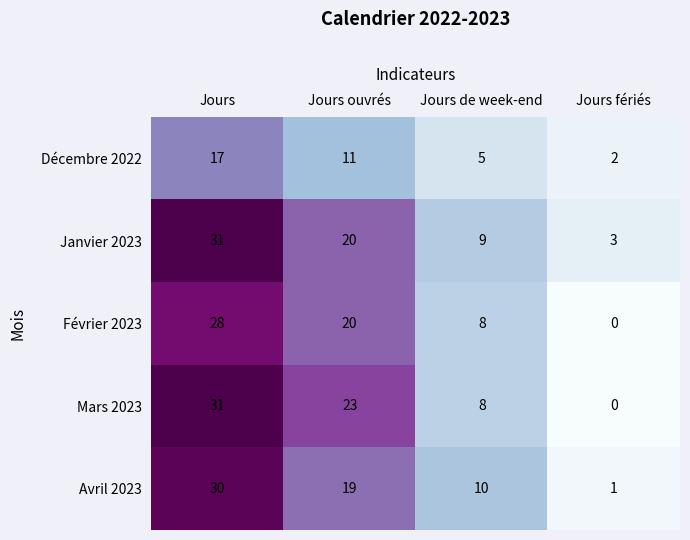

Which series changed the most between Jours de week-end and Jours fériés?

Avril 2023